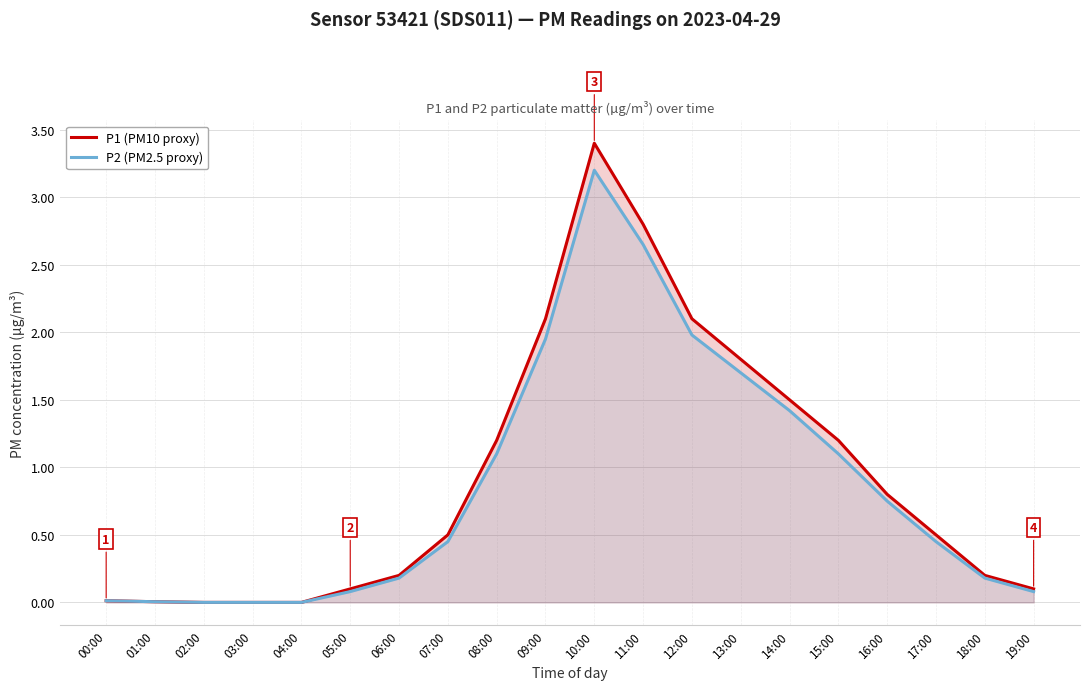

What position from the right is 02:00?

18